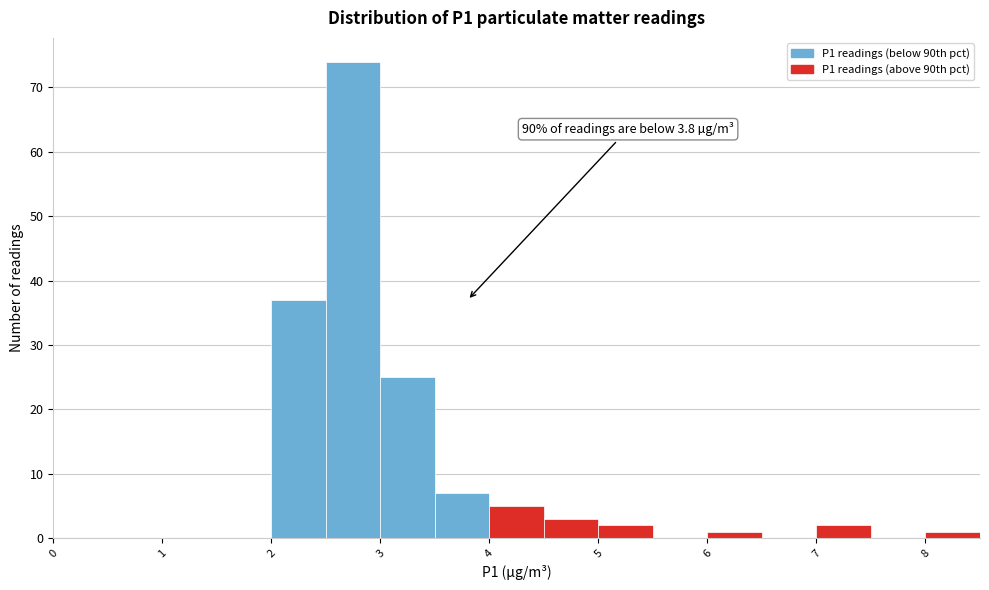

Over which range of the x-axis is the bar tallest?

2.5 to 3.0